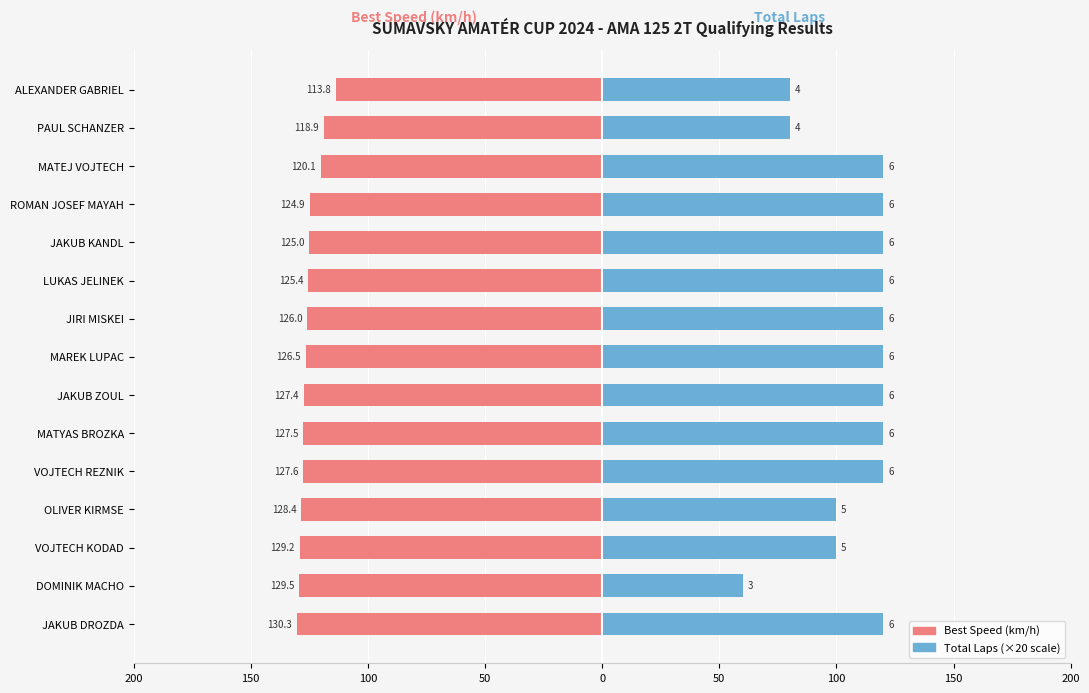

The Best Speed (km/h) series shows -36.8 at JAKUB DROZDA. True or false?

False